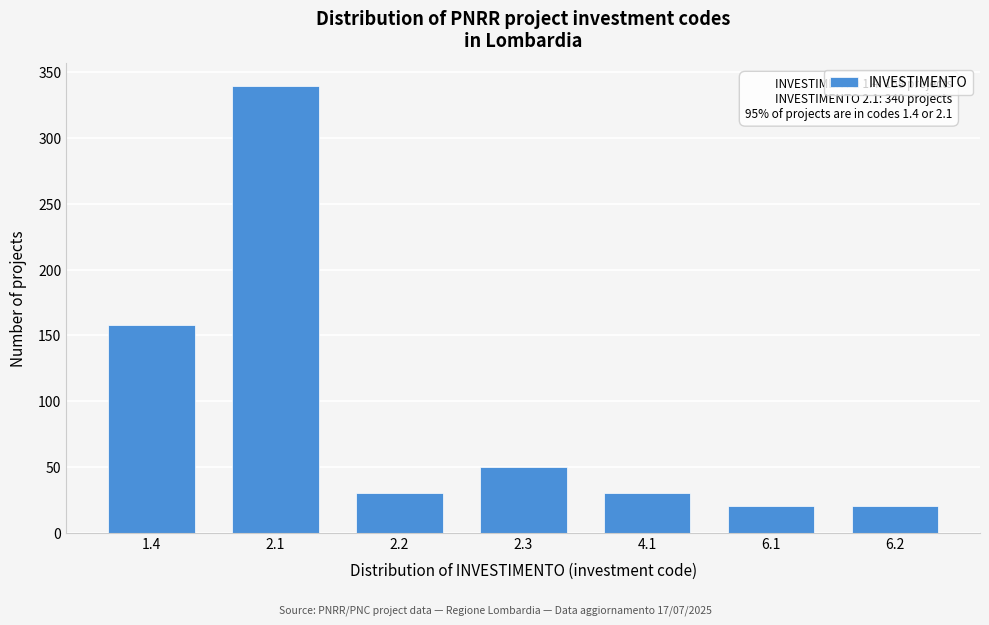

Reading left to right, transcribe all the data shown in this chart.

158	340	30	50	30	20	20